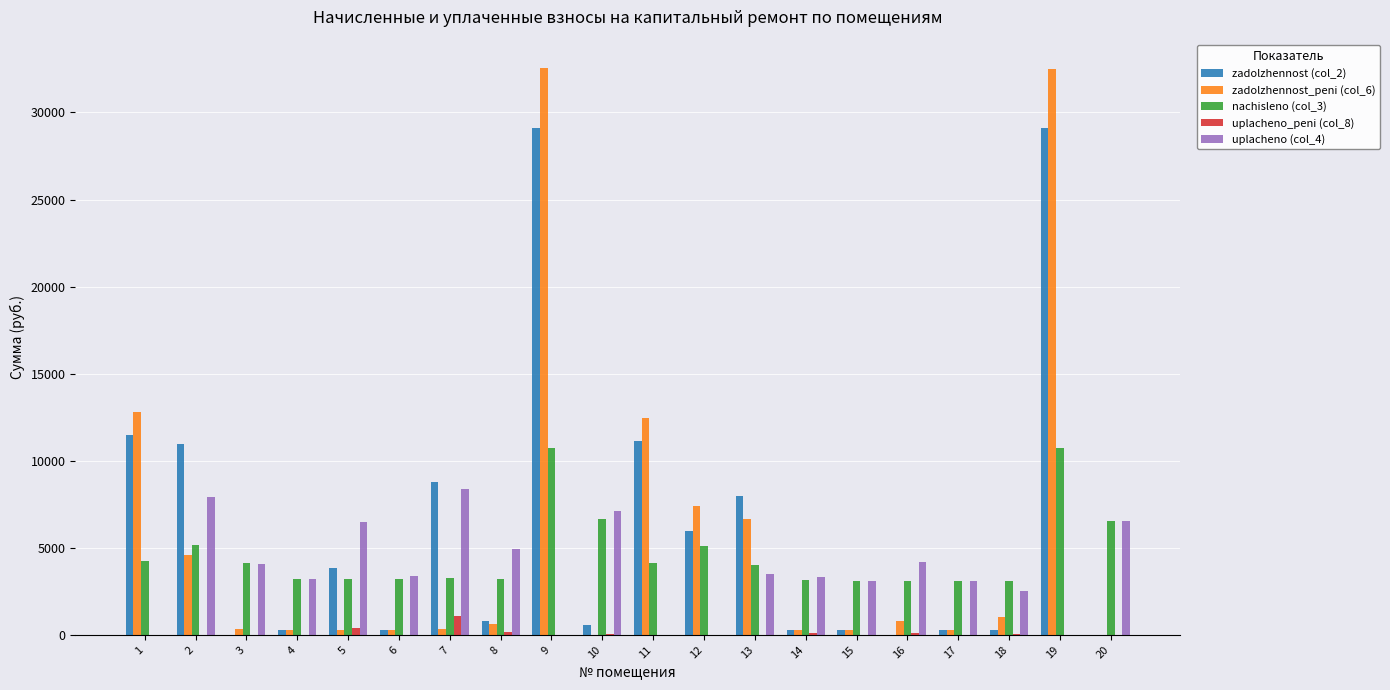

How many data points does each series have?

20